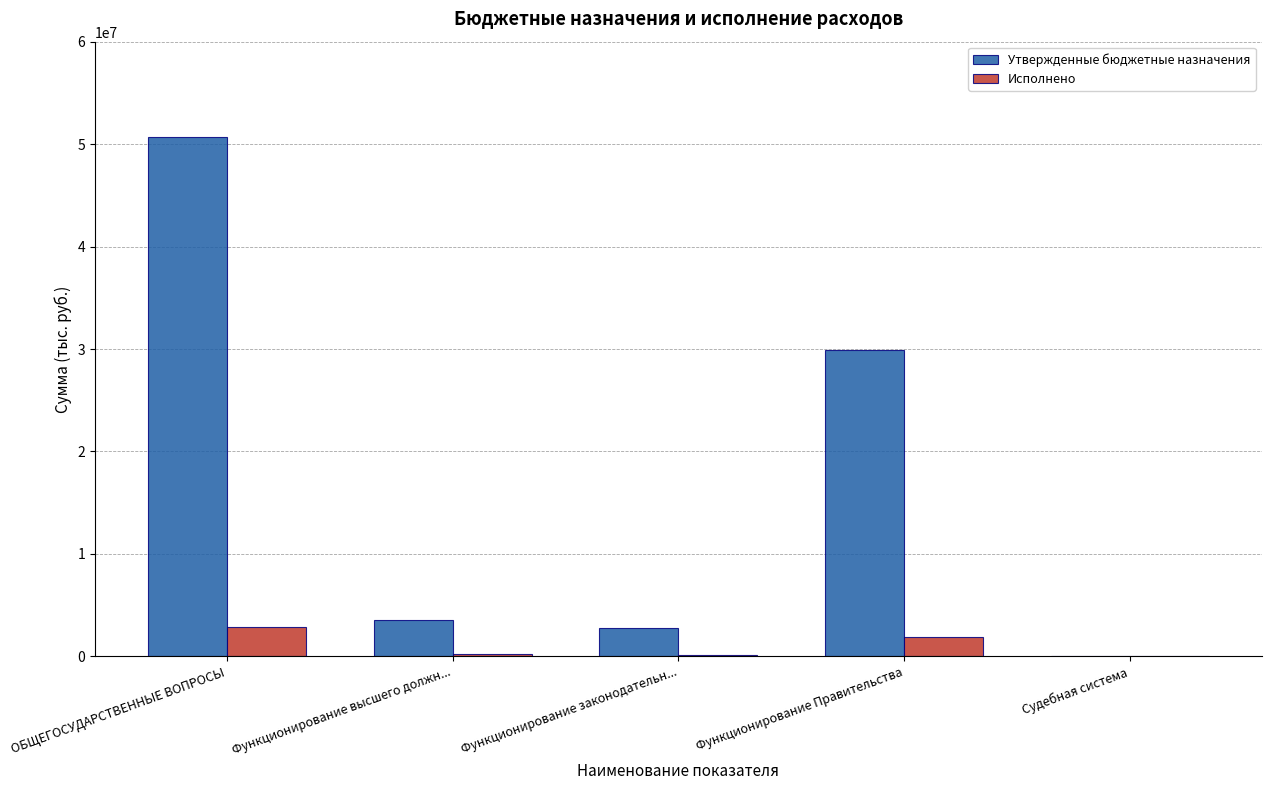

Are the bars horizontal?

No